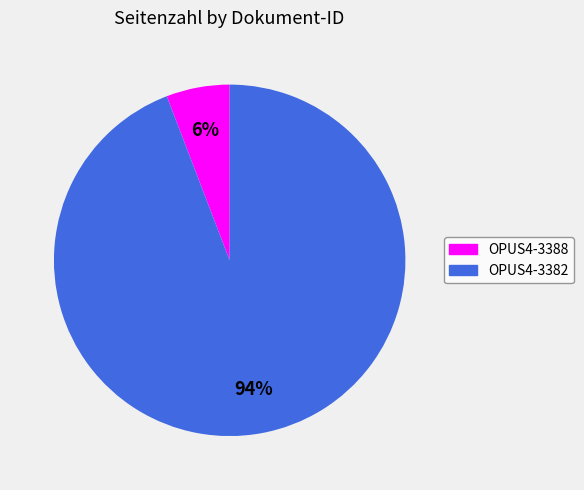

How many segments does this pie chart have?

2